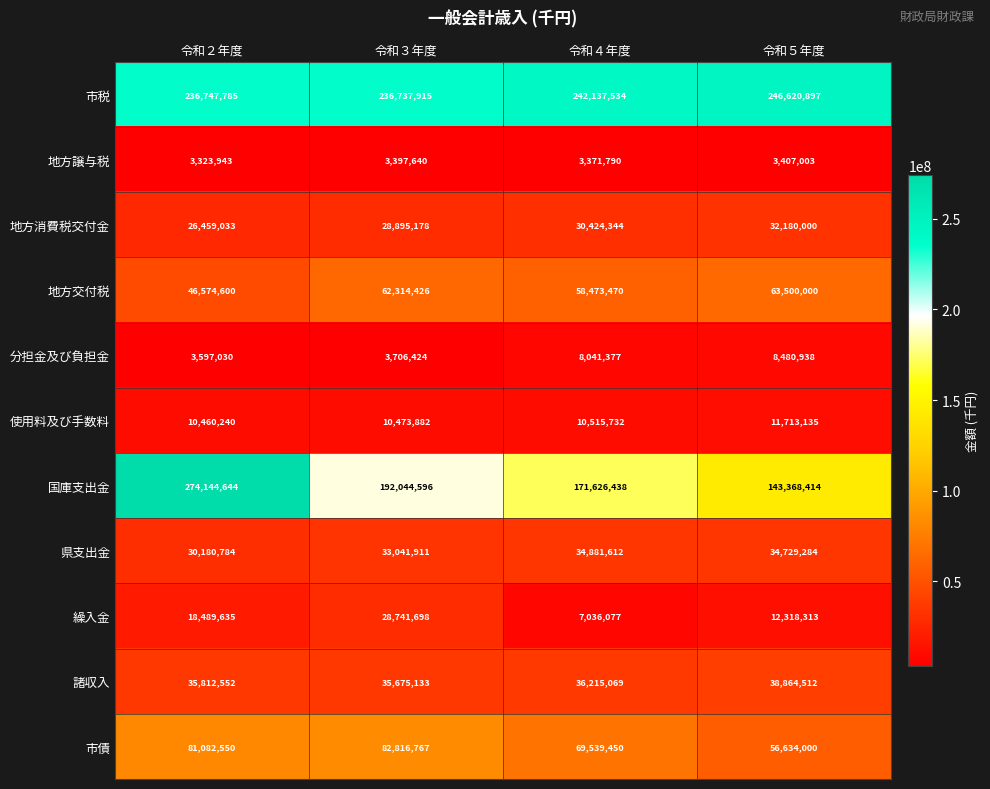

What is the difference between the 市債 values at 令和５年度 and 令和４年度?

12905450